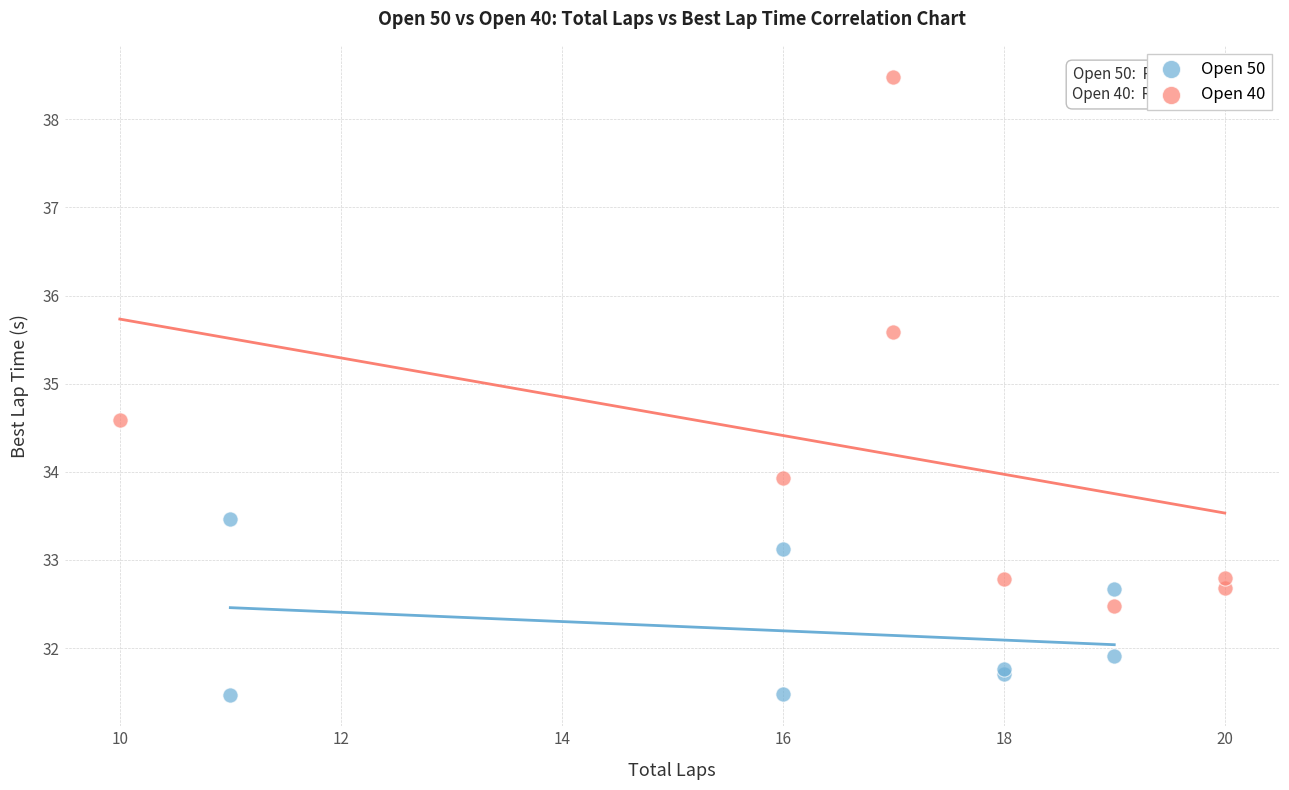

Which series contains the highest Y value?

Open 40